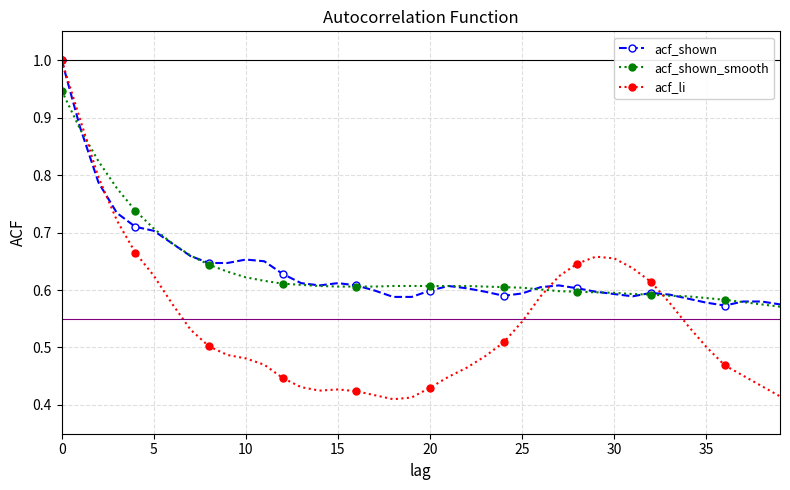

Which series has the largest range (max minus min)?

acf_li